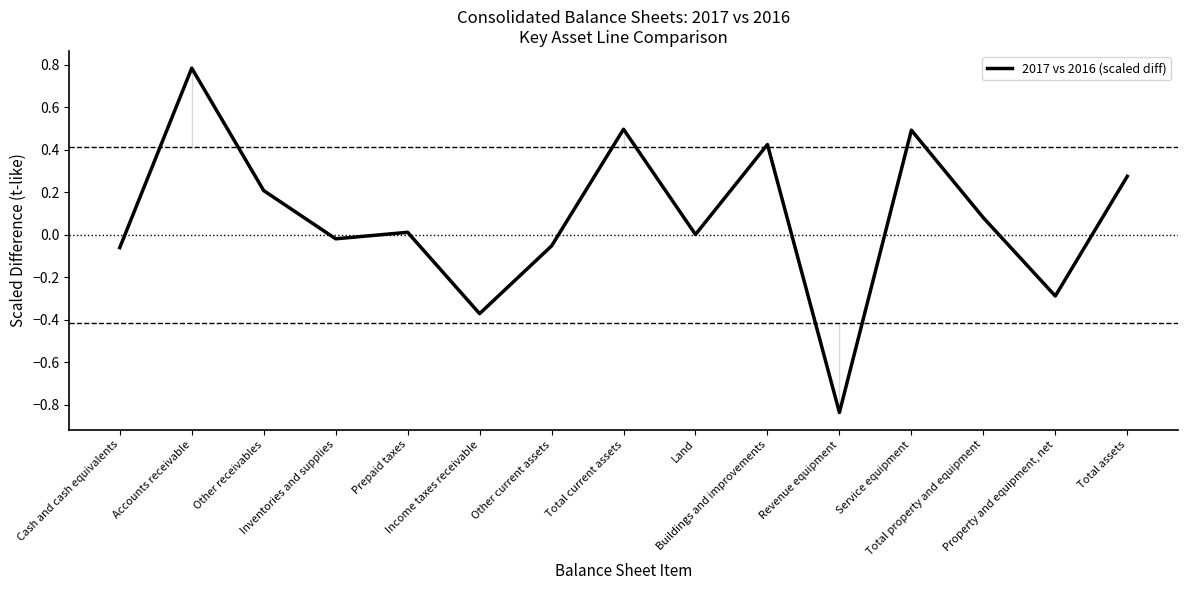

What is the change in value from Other current assets to Land?

+0.1